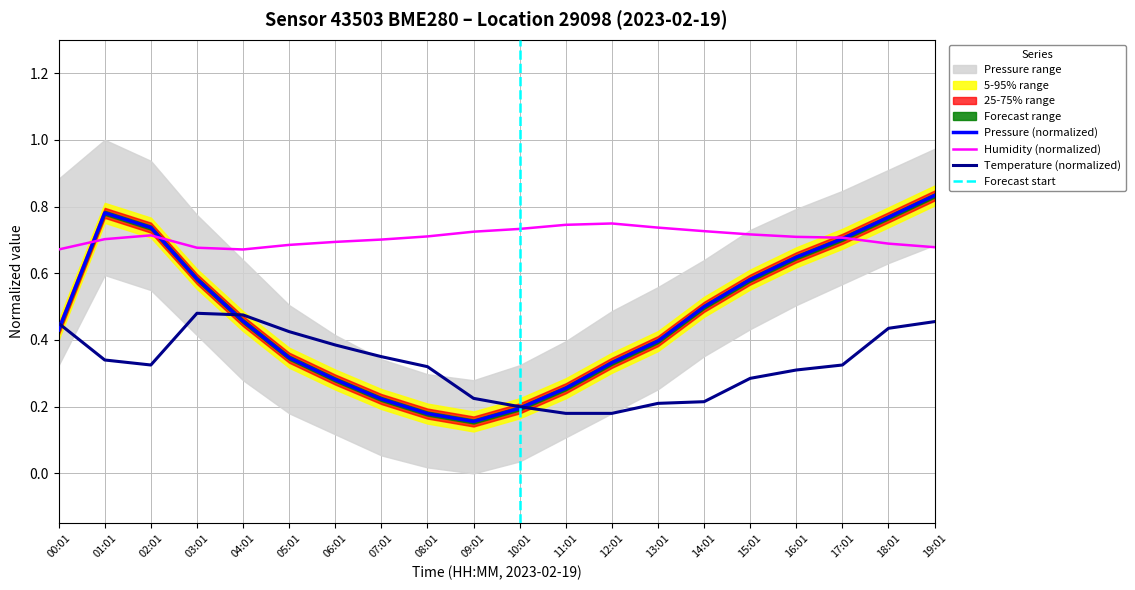

At how many categories does at least one series exceed 0?

20